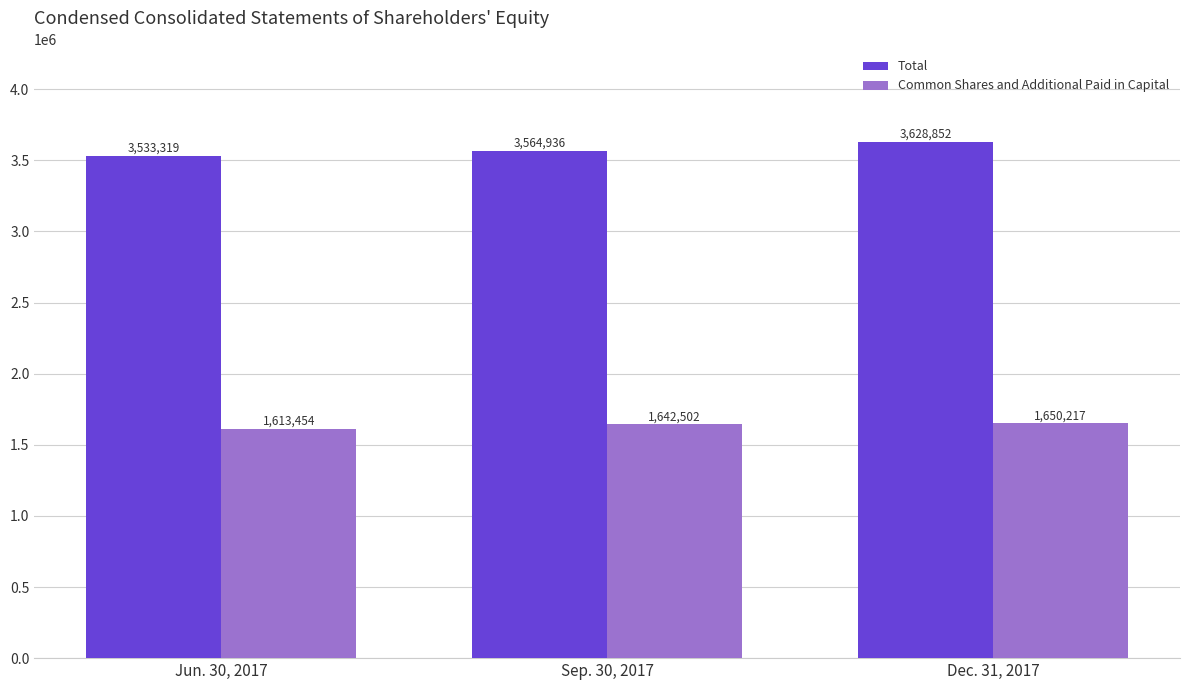

Rank the categories by Common Shares and Additional Paid in Capital value from lowest to highest.

Jun. 30, 2017, Sep. 30, 2017, Dec. 31, 2017